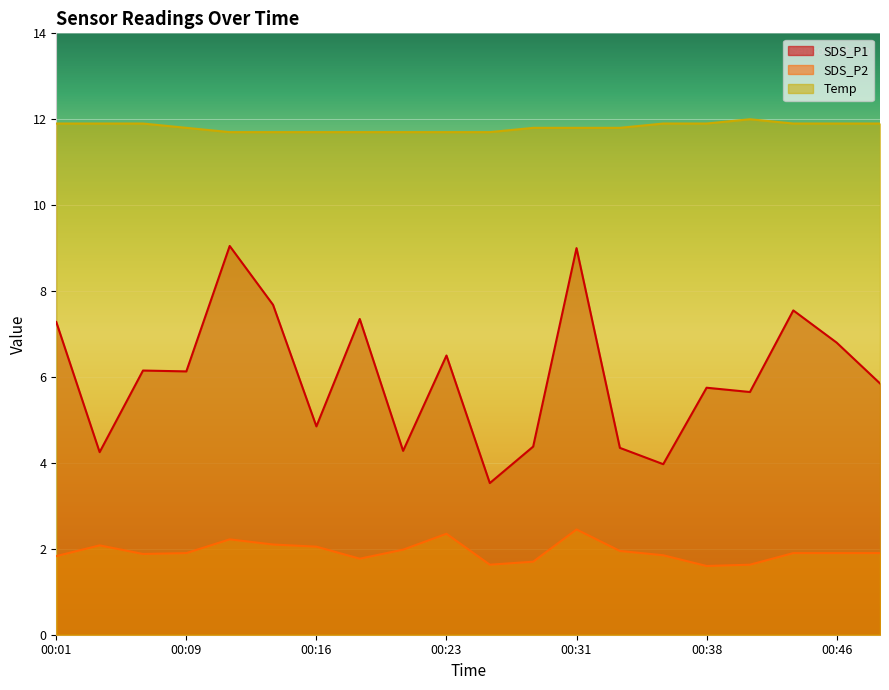

True or false: SDS_P1 and Temp intersect in this chart.

False